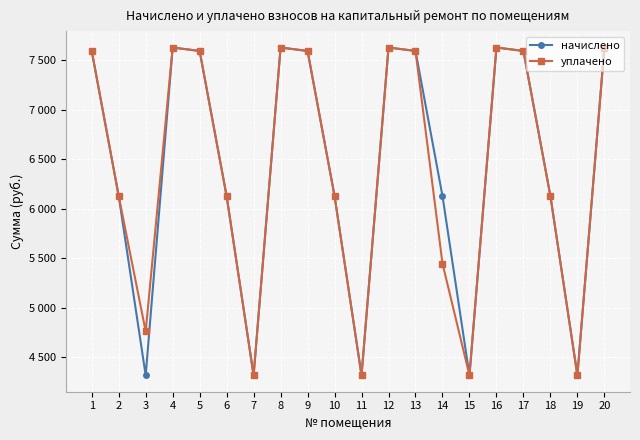

Does the chart have visible grid lines?

Yes